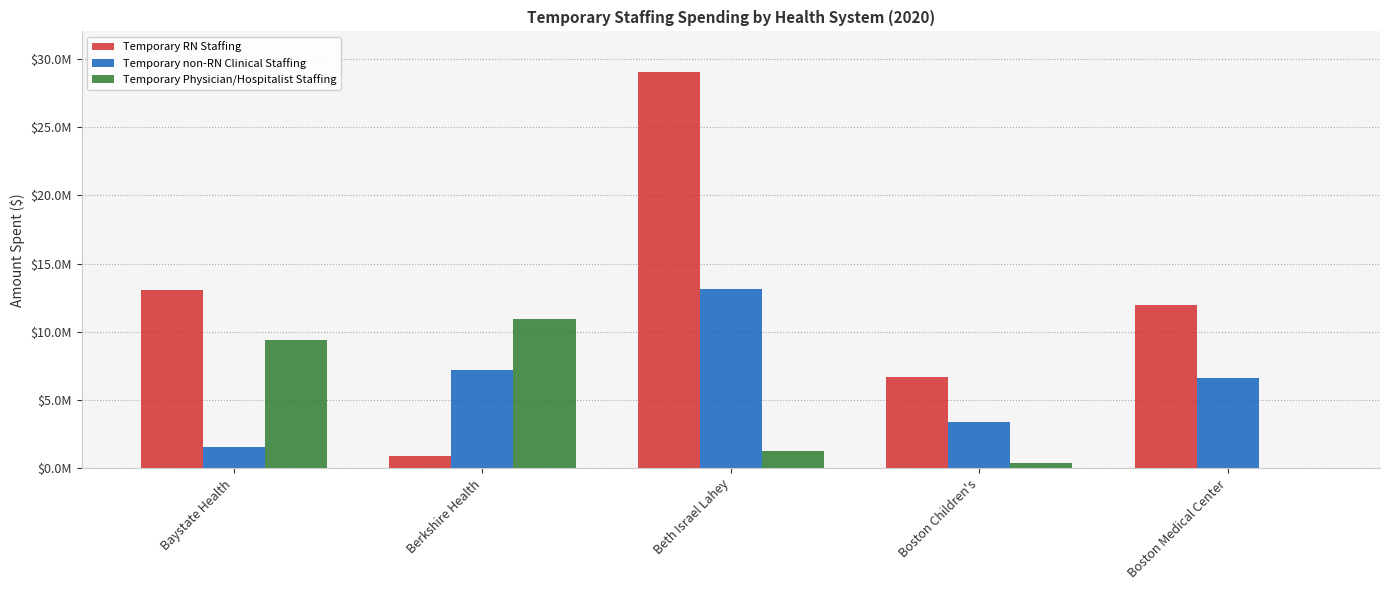

Reading right to left, what are all the values shown in this chart?

Temporary RN Staffing: Boston Medical Center=11966275.0	Boston Children's=6691269.0	Beth Israel Lahey=29009897.6	Berkshire Health=908956.0	Baystate Health=13035197.4
Temporary non-RN Clinical Staffing: Boston Medical Center=6653398.0	Boston Children's=3423405.0	Beth Israel Lahey=13113433.6	Berkshire Health=7236613.0	Baystate Health=1593992.2
Temporary Physician/Hospitalist Staffing: Boston Medical Center=0.0	Boston Children's=426345.0	Beth Israel Lahey=1296377.9	Berkshire Health=10912043.0	Baystate Health=9402777.0